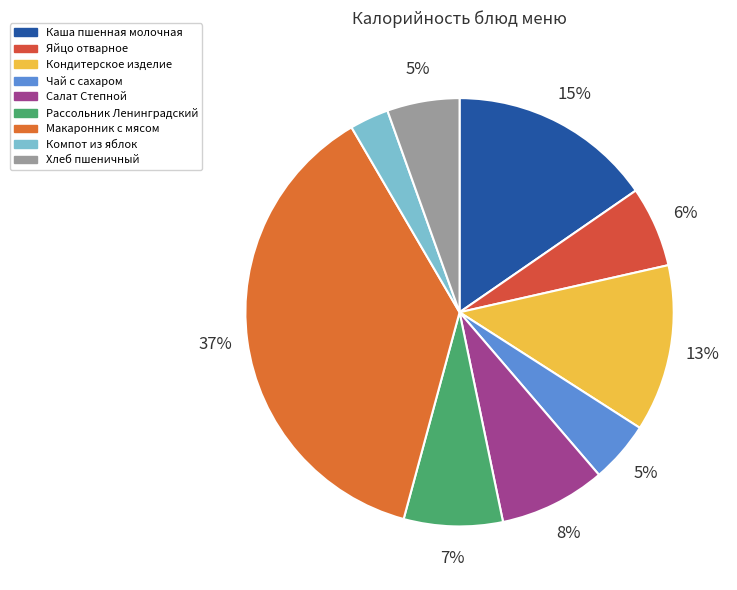

To the nearest percent, what is the difference between the Салат Степной and Яйцо отварное slice percentages?

2%